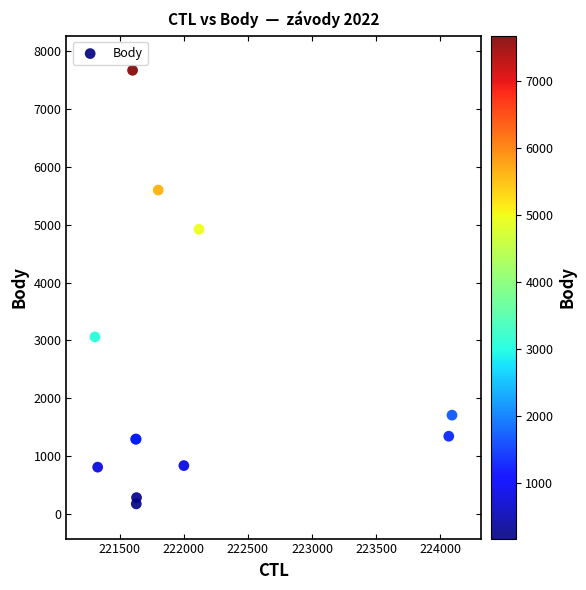

What Y value in the scatter plot is closest to 3920?

3058